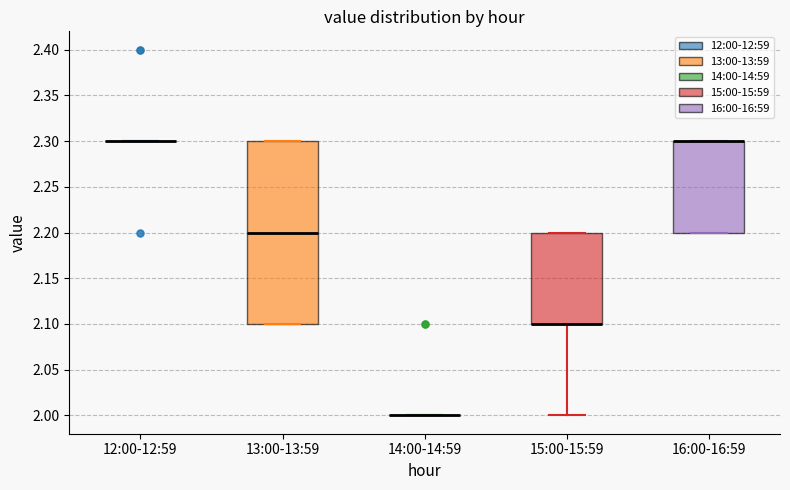

Reading left to right, transcribe this box plot: for each box, give where its median line is, the range the box spans, and where its two whiskers end, as read against the y-axis. The values are not printed on the chart, so give them approximately, as read against the axis.

12:00-12:59: box collapsed to a line at 2.3, whiskers 2.3 to 2.3
13:00-13:59: median 2.2, box 2.1 to 2.3, whiskers 2.1 to 2.3
14:00-14:59: box collapsed to a line at 2.0, whiskers 2.0 to 2.0
15:00-15:59: median 2.1 (drawn on the box's lower edge), box 2.1 to 2.2, whiskers 2.0 to 2.2
16:00-16:59: median 2.3 (drawn on the box's upper edge), box 2.2 to 2.3, whiskers 2.2 to 2.3